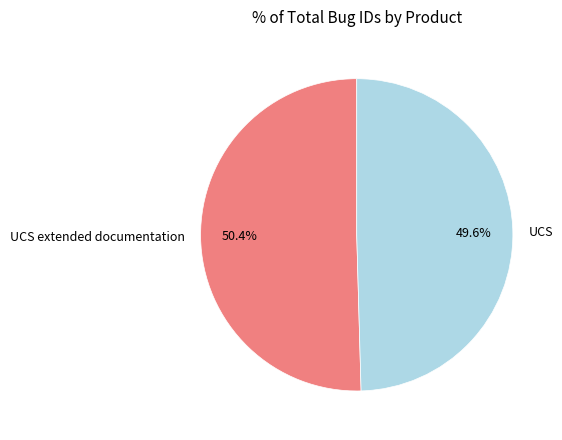

The UCS slice represents 44% of the pie. True or false?

False